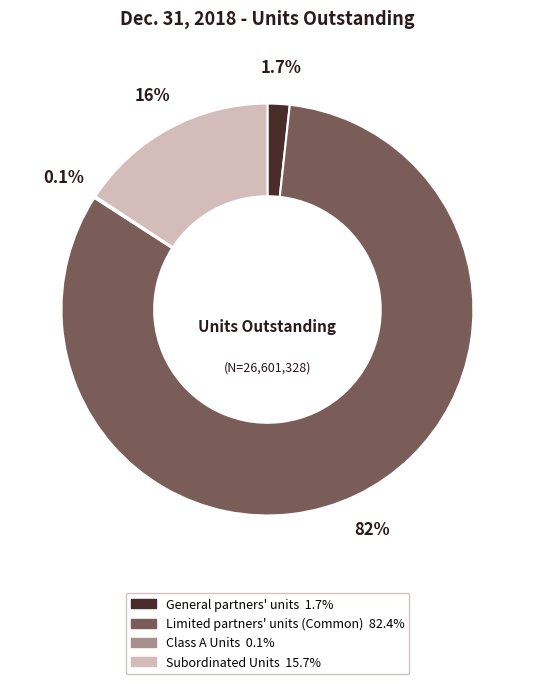

What is the largest slice in the pie chart?

Limited partners' units (Common)